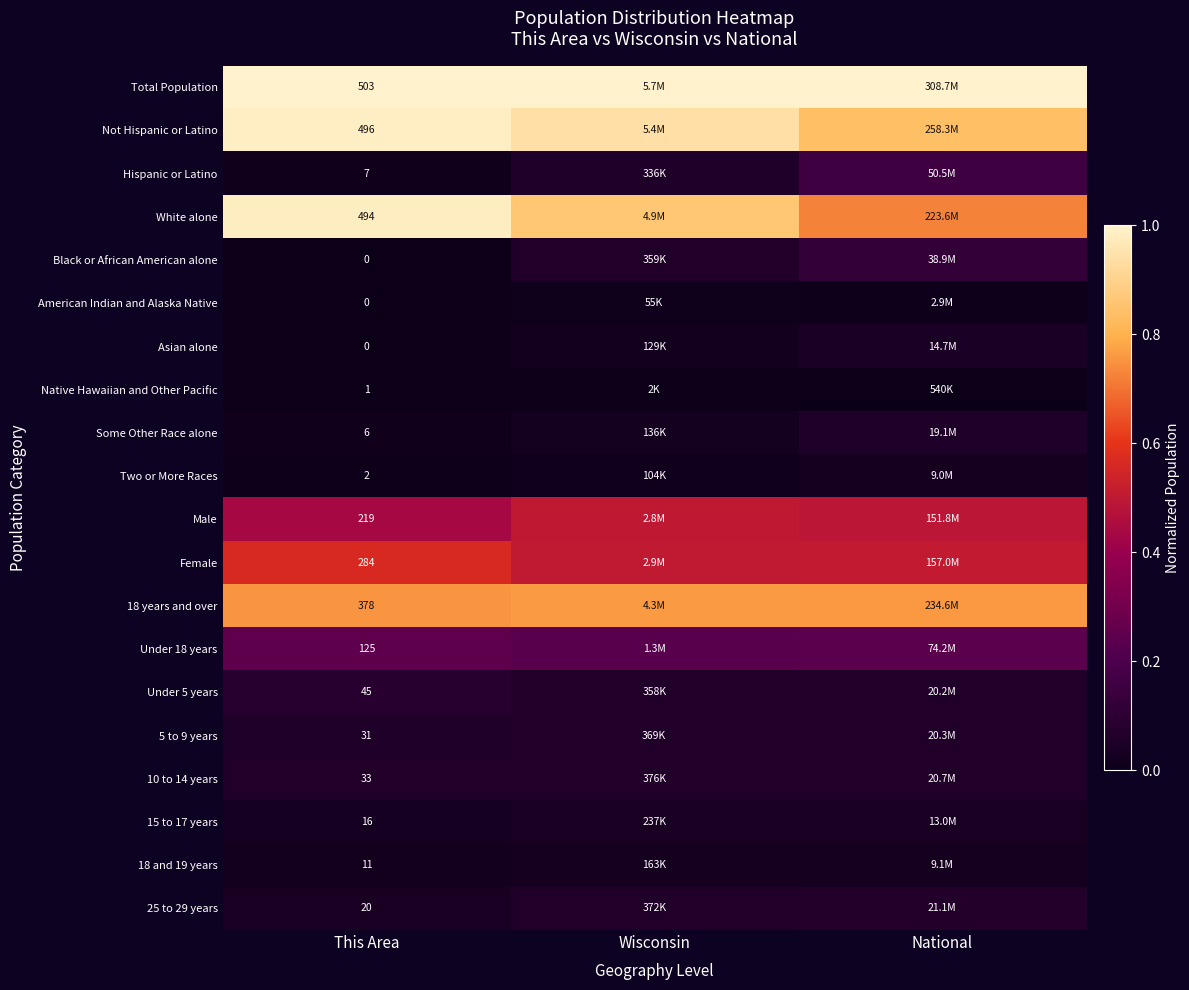

The value of American Indian and Alaska Native at Wisconsin is 0.0. True or false?

True